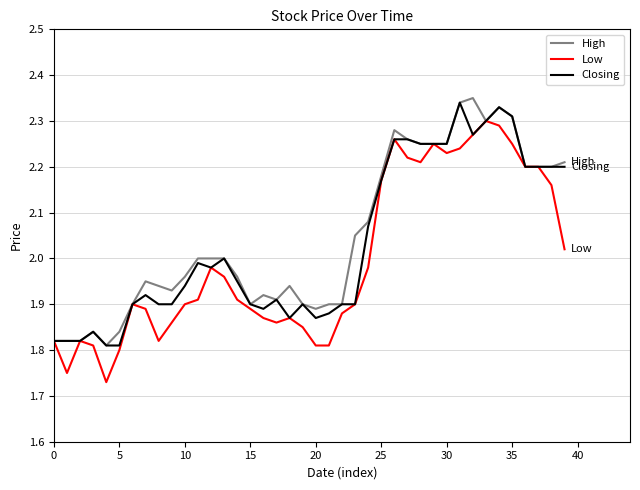

Is it true that Closing equals 0.4 at 5?

False